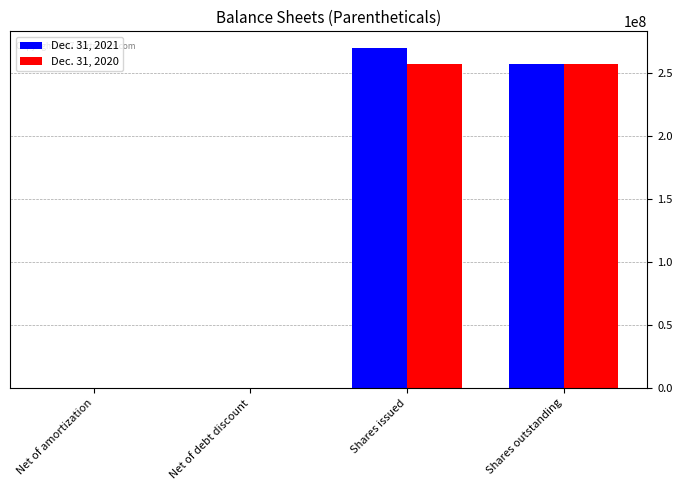

What are all the series names shown in the legend?

Dec. 31, 2021, Dec. 31, 2020